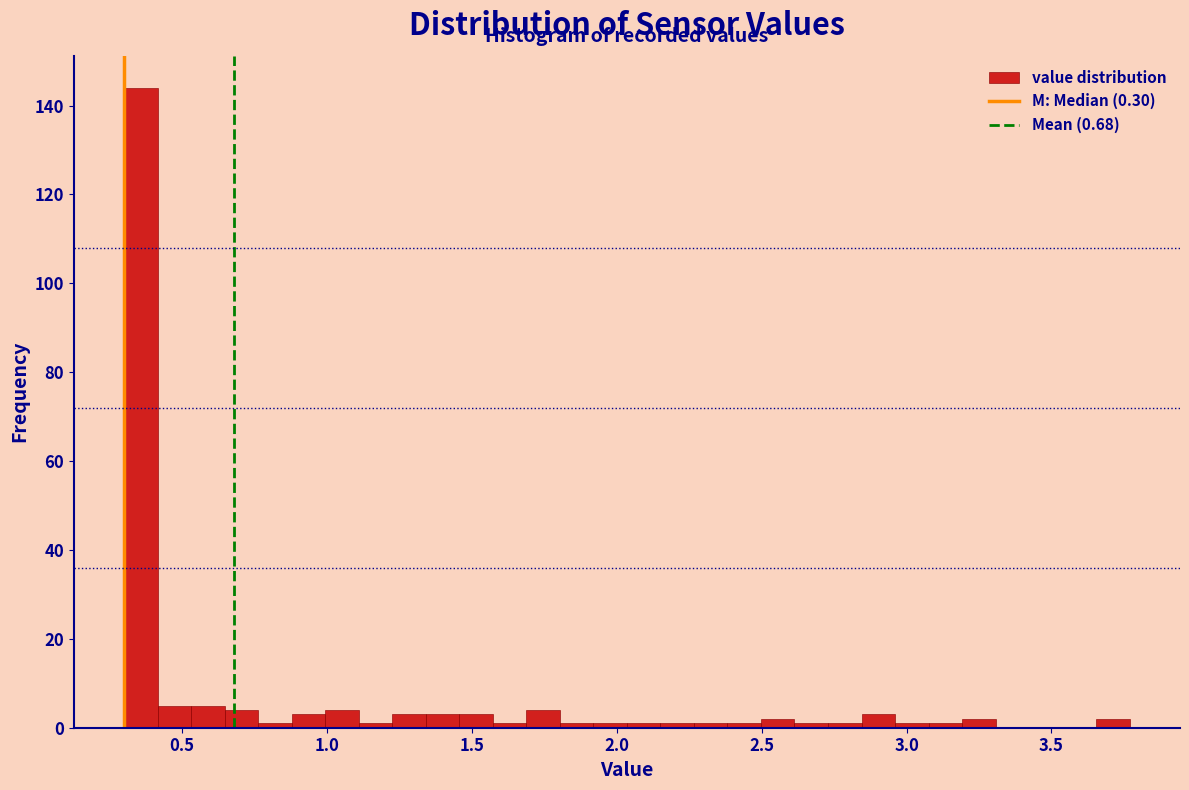

Read against the x-axis, roughly where is the centre of the tallest bar?

0.35